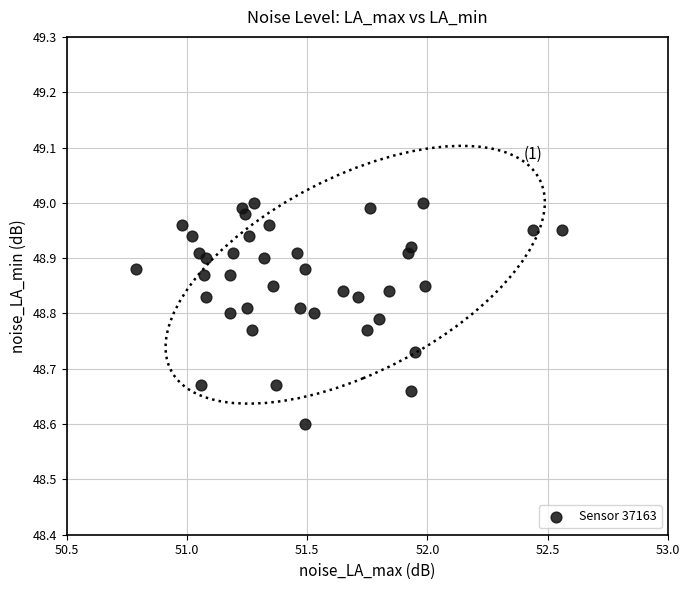

What Y value in the scatter plot is closest to 48?

48.6